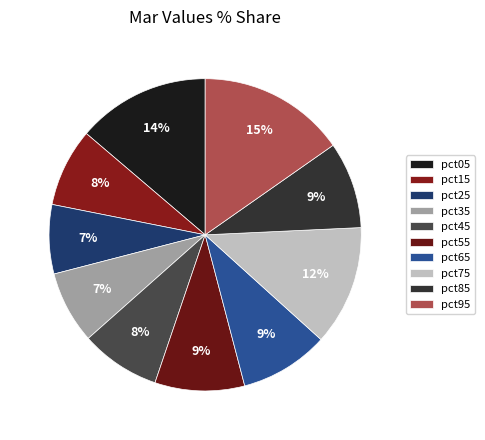

Is it true that pct25 is 19% of the pie?

False